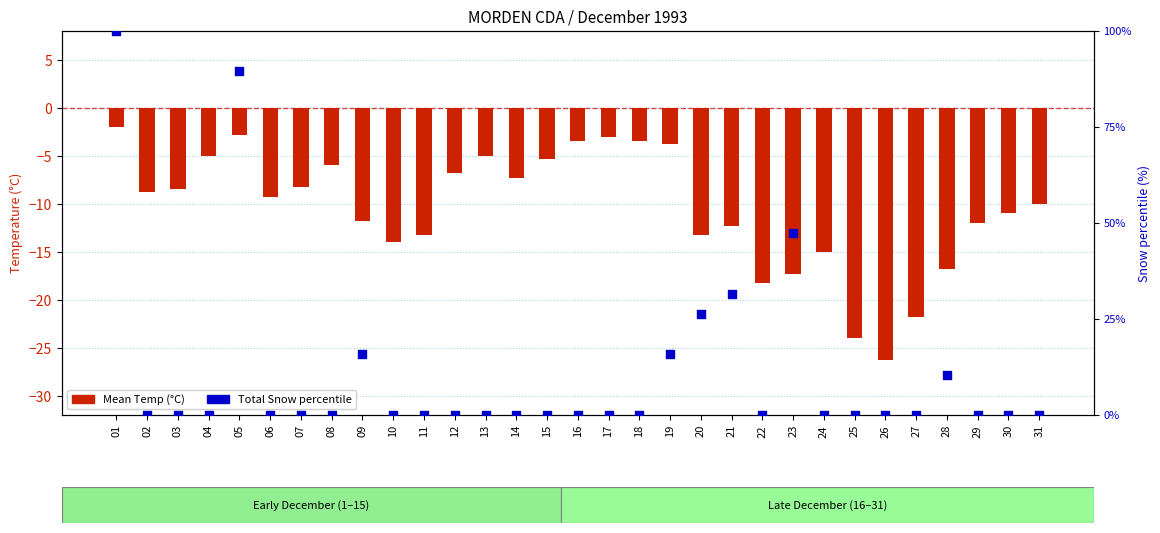

What is the total value across all series at 05?

86.7